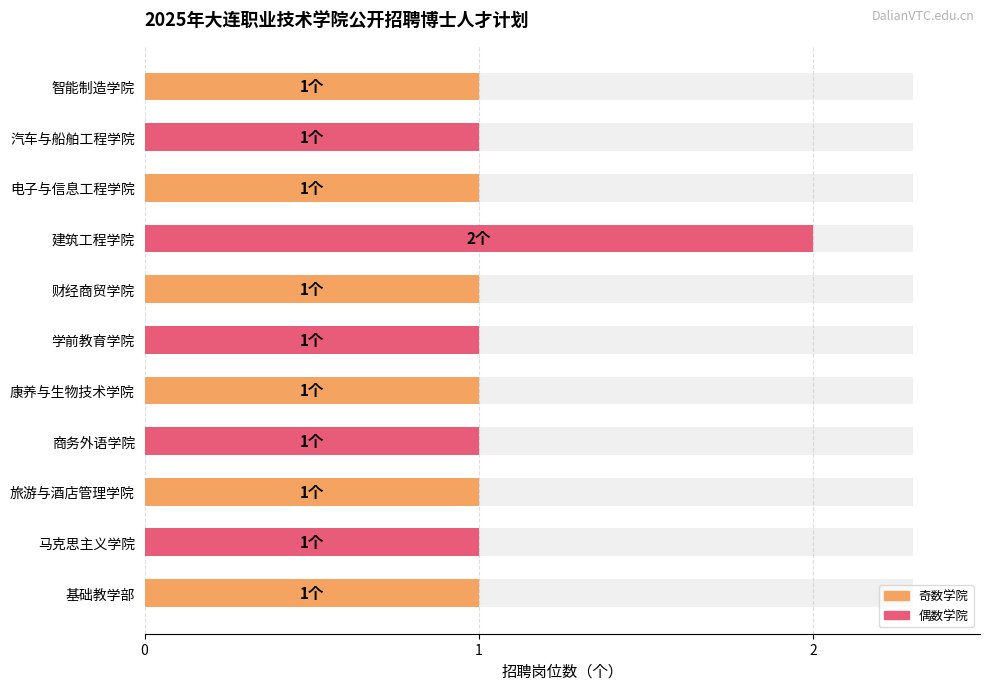

What is the sum of all values?

12